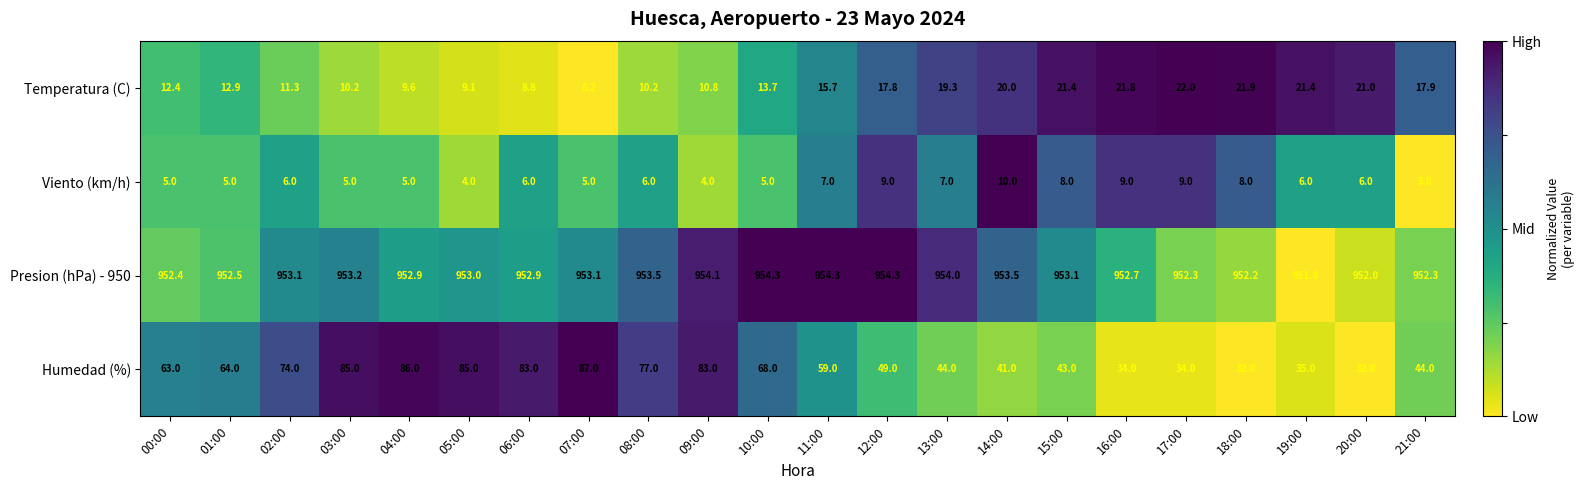

Between 14:00 and 19:00, which series saw the biggest shift?

Humedad (%)